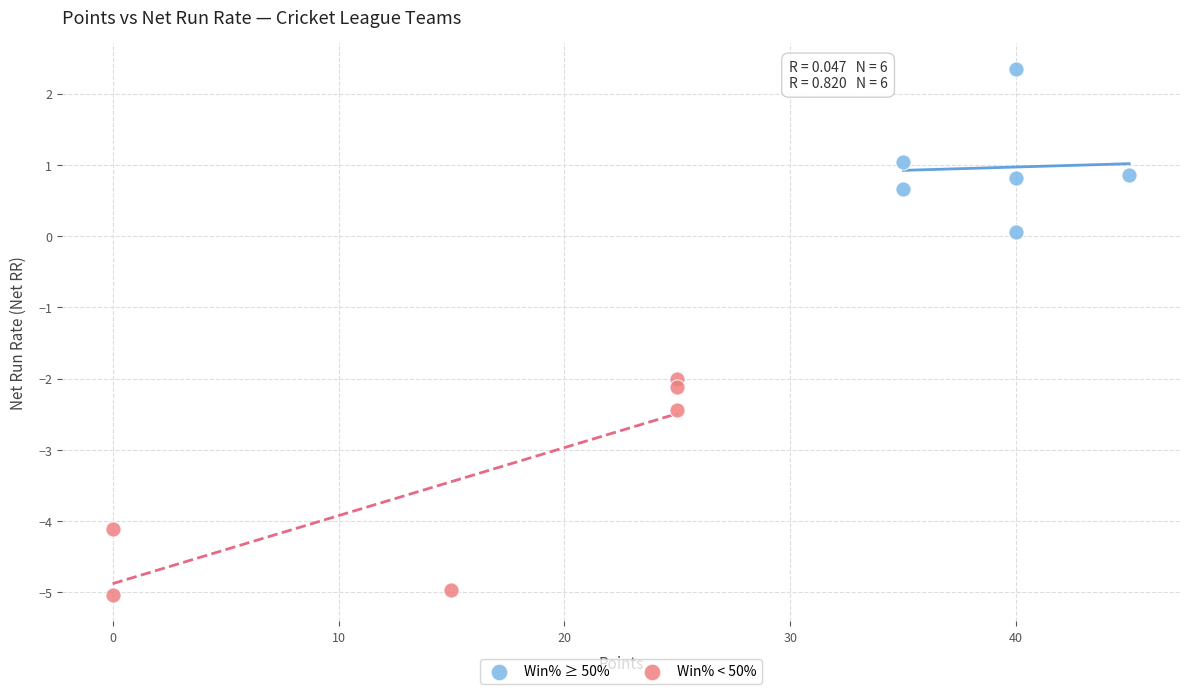

Which series contains the lowest Y value?

Win% < 50%